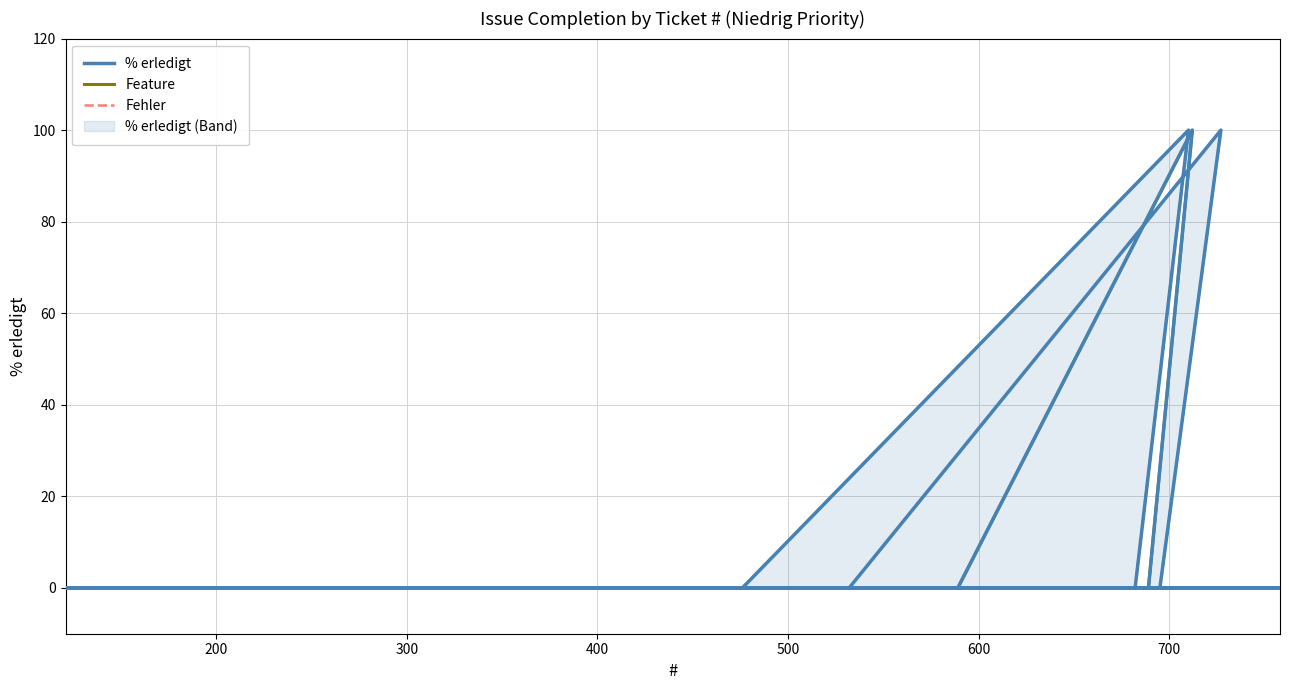

What is the greatest value displayed?

100